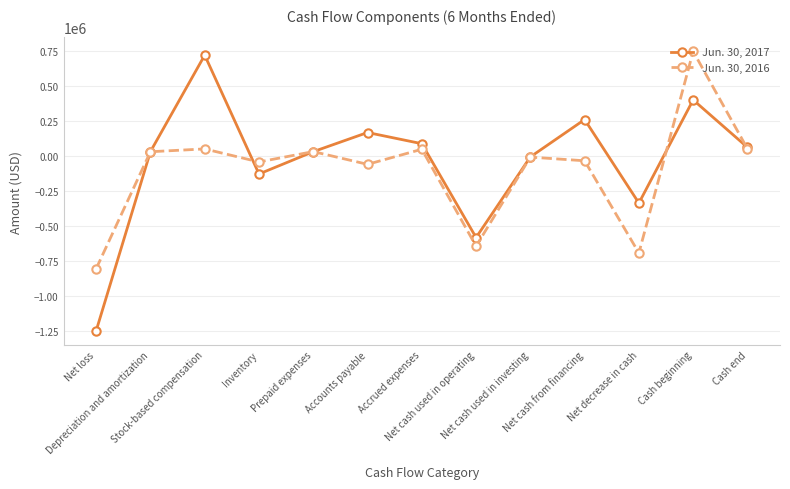

Rank the series by their maximum value, from lowest to highest.

Jun. 30, 2017, Jun. 30, 2016